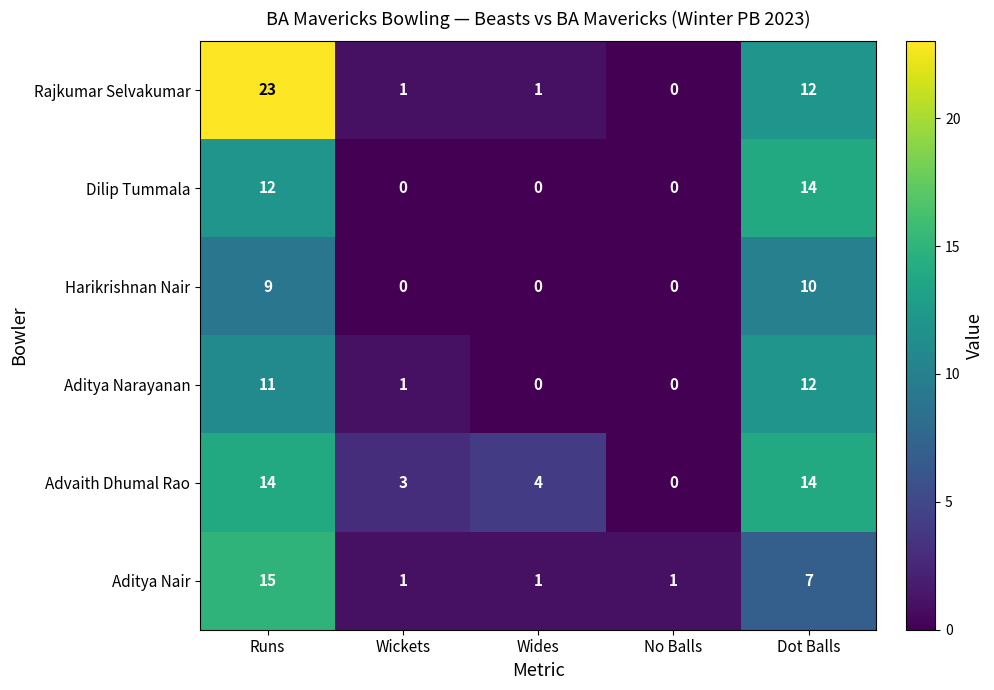

At which category is the sum across all series the highest?

Runs